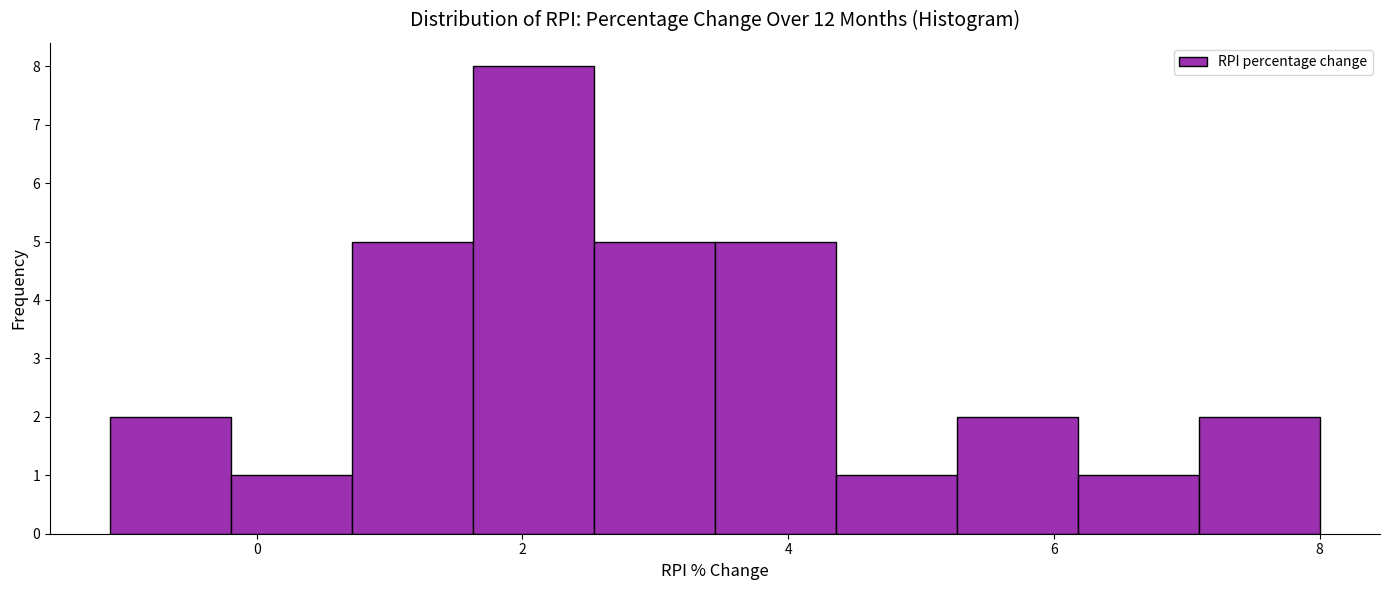

Reading left to right, transcribe this chart: for each bar, give the range it covers on the x-axis and its height. Neither the bar edges nor the heights are printed on the chart, so give them approximately, as read against the axes.

-1.0 to -0.2: 2
-0.2 to 0.8: 1
0.8 to 1.6: 5
1.6 to 2.6: 8
2.6 to 3.4: 5
3.4 to 4.4: 5
4.4 to 5.2: 1
5.2 to 6.2: 2
6.2 to 7.0: 1
7.0 to 8.0: 2